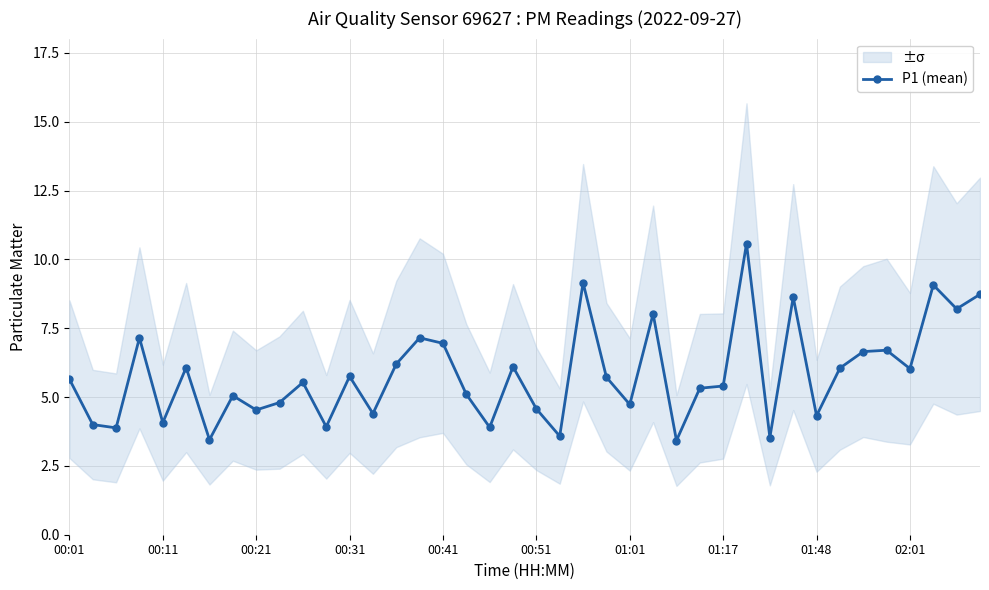

Reading left to right, what are all the values shown in this chart?

5.7	4.0	3.9	7.2	4.1	6.1	3.5	5.0	4.5	4.8	5.5	3.9	5.8	4.4	6.2	7.2	7.0	5.1	3.9	6.1	4.6	3.6	9.2	5.7	4.7	8.0	3.4	5.3	5.4	10.6	3.5	8.6	4.3	6.0	6.7	6.7	6.0	9.1	8.2	8.7